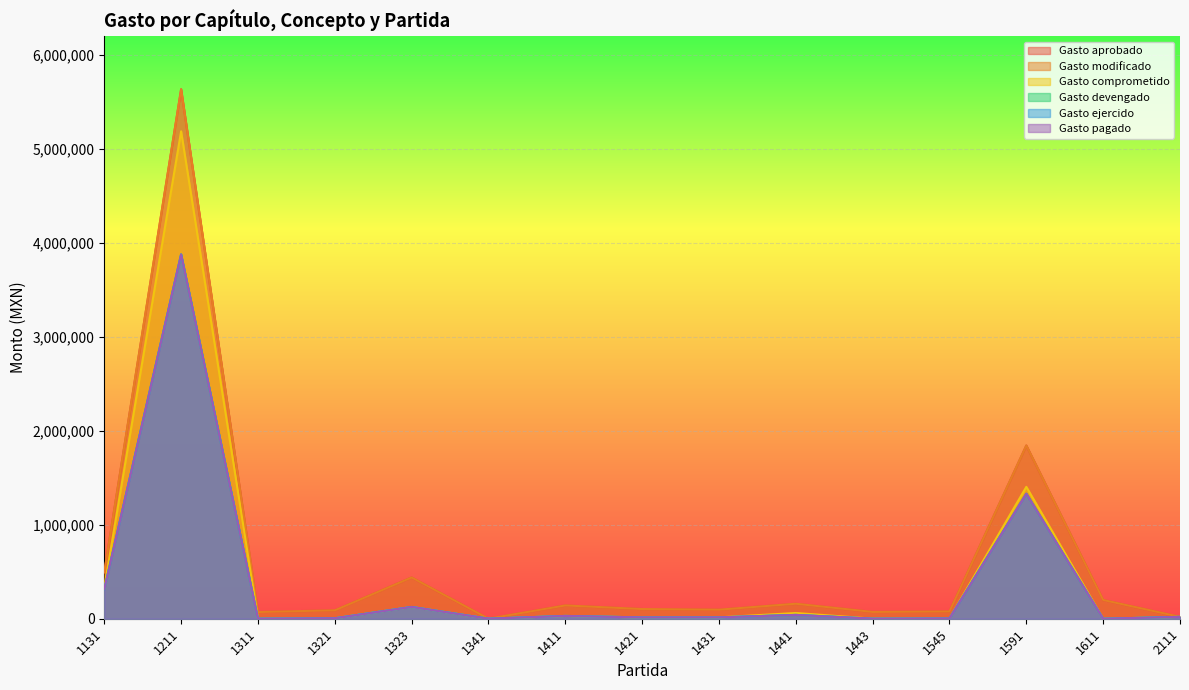

What is the value of the Gasto devengado point at the 11th from the left?

650.9